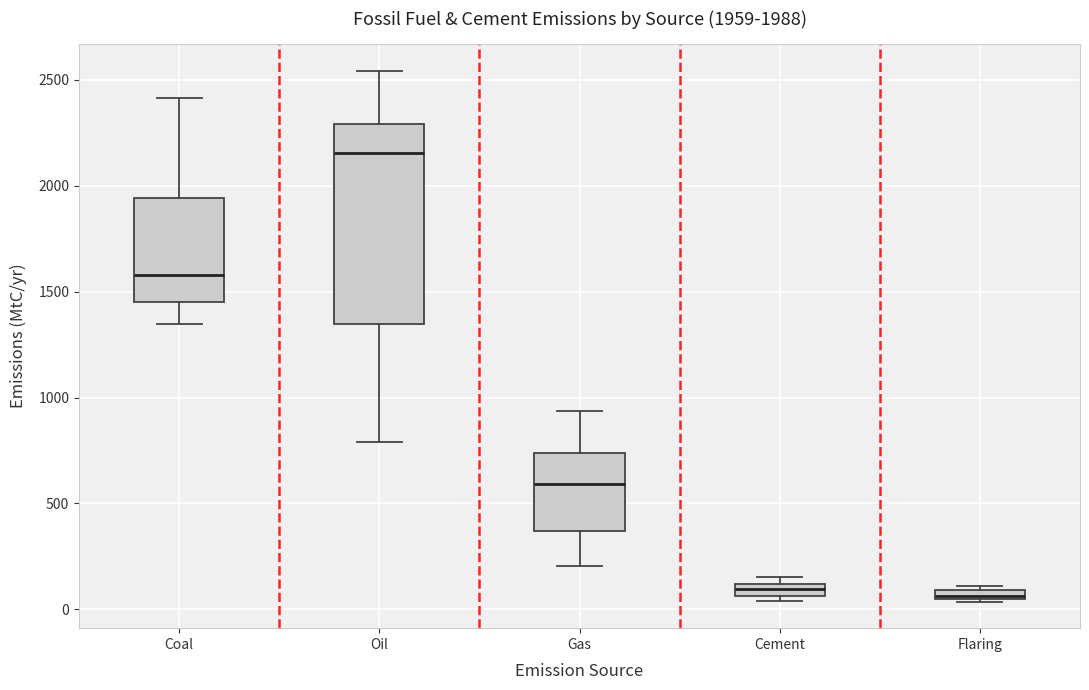

Which box is the tallest, from its lower edge to its upper edge?

Oil